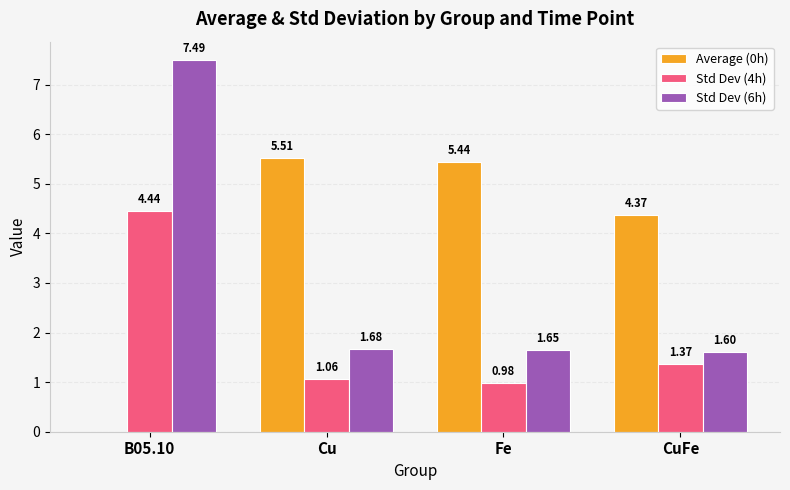

What is the sum of all Std Dev (6h) values?

12.4